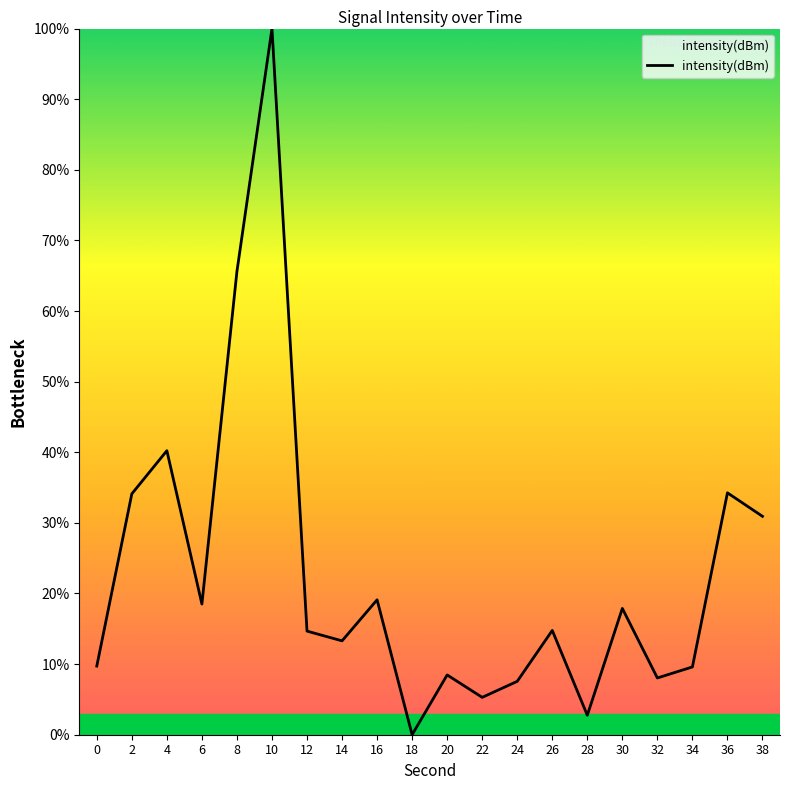

How many values are above zero?

19